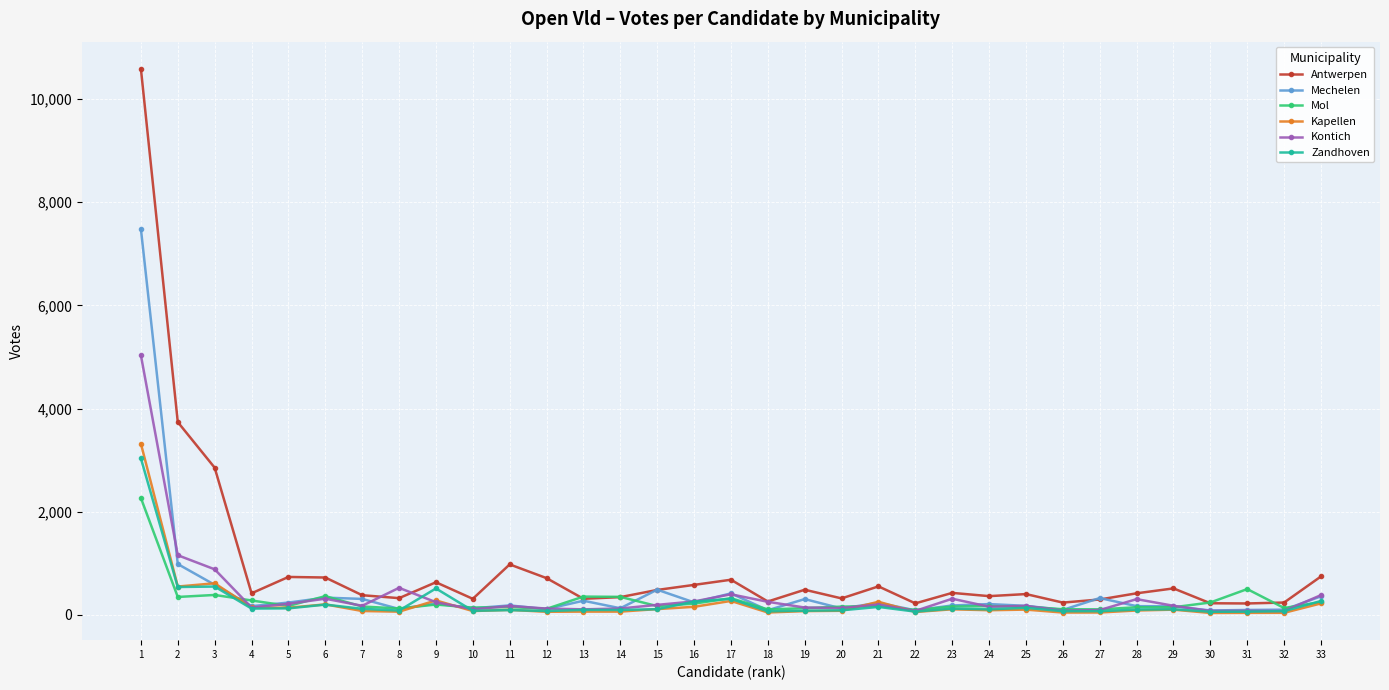

Where is the first local minimum for Antwerpen?

4